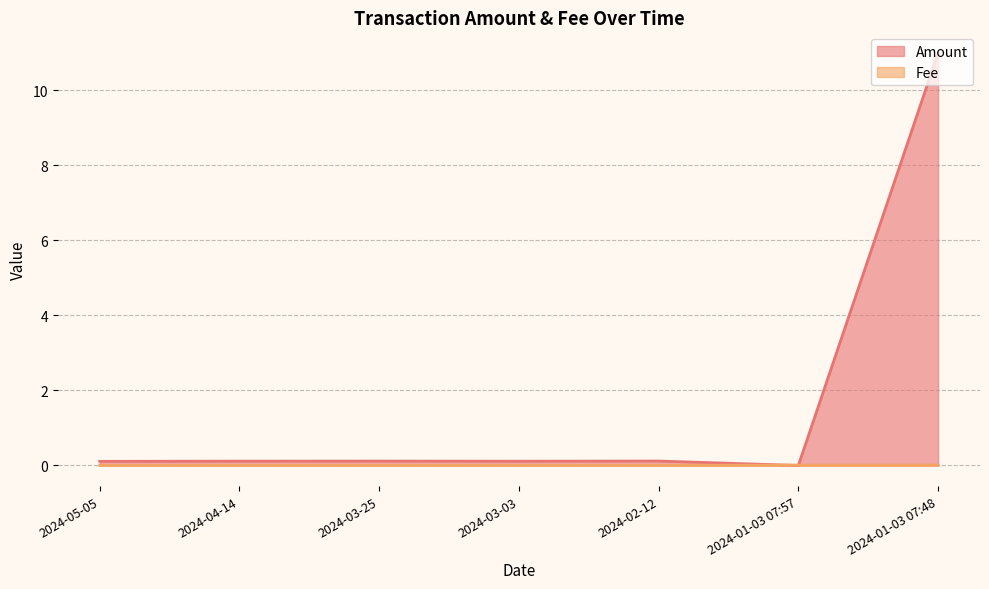

What is the difference between the highest and lowest values at 2024-03-03?

0.1